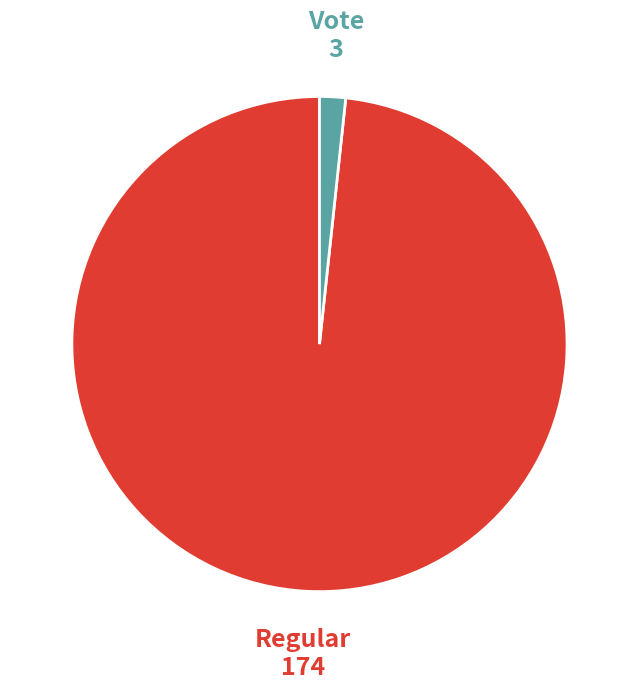

What is the smallest slice in the pie chart?

Vote